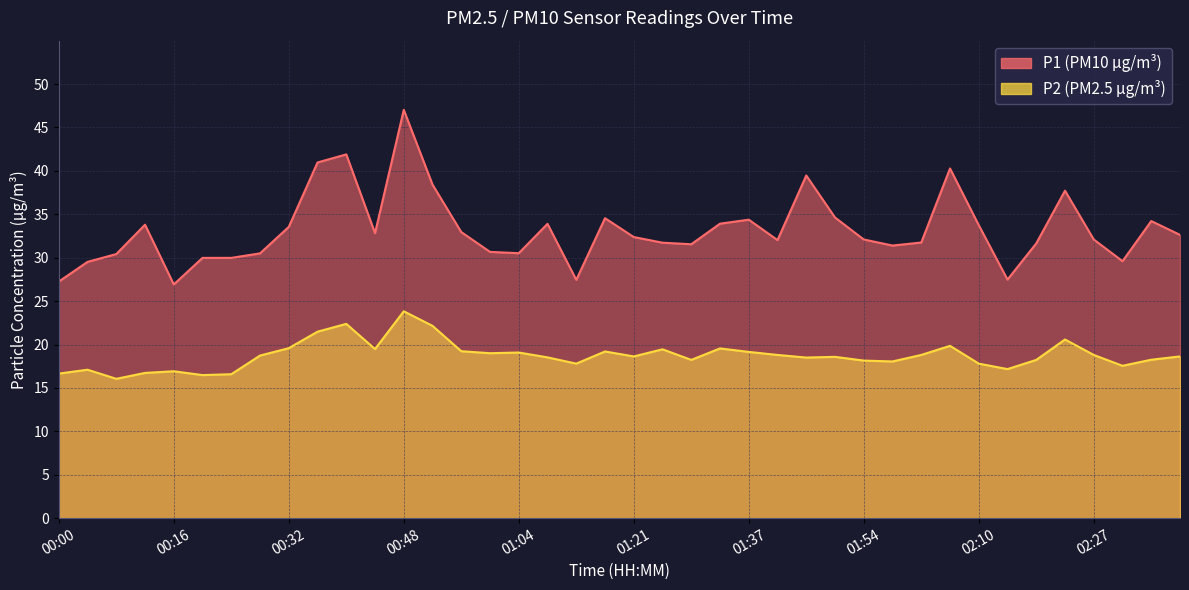

Is the value of P1 at 02:22 greater than the value of P2 at 01:33?

Yes